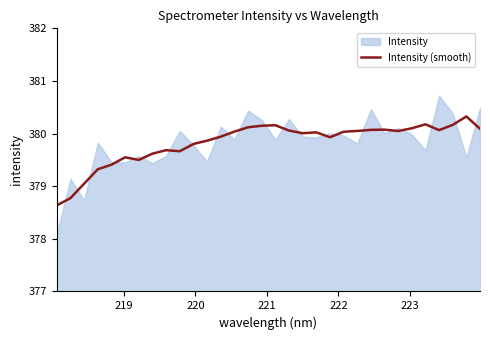

What is the maximum value for Intensity (smooth)?

380.3